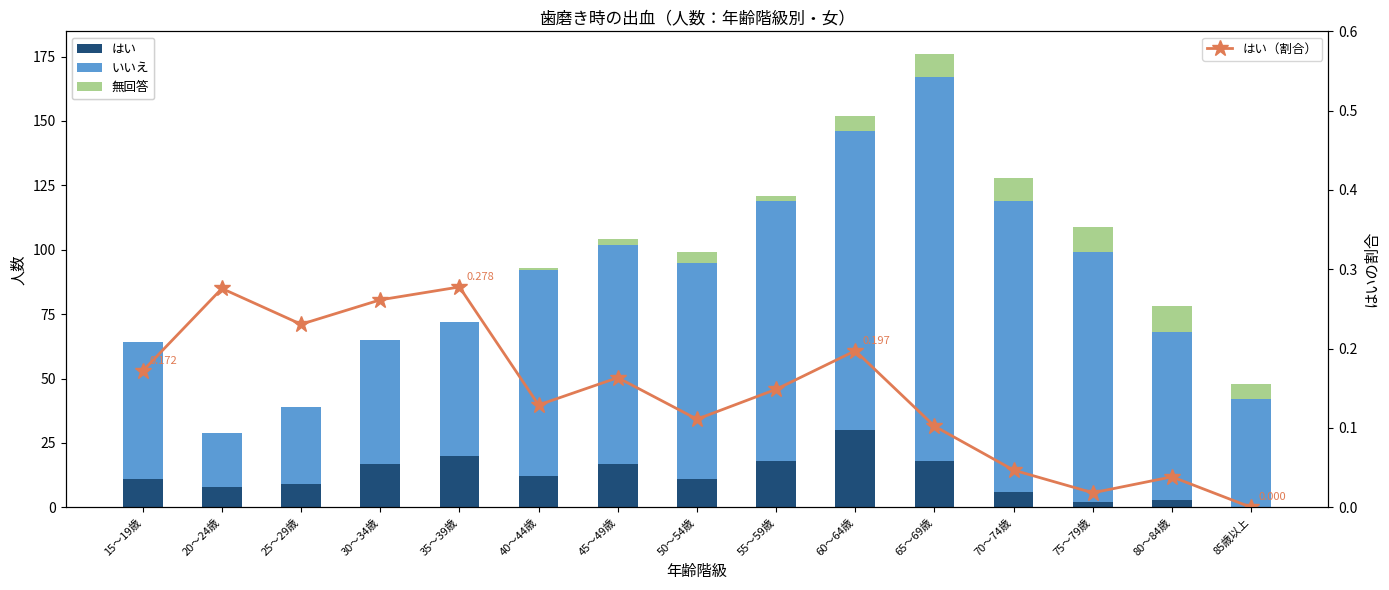

Is it true that はい equals 7.2 at 55～59歳?

False